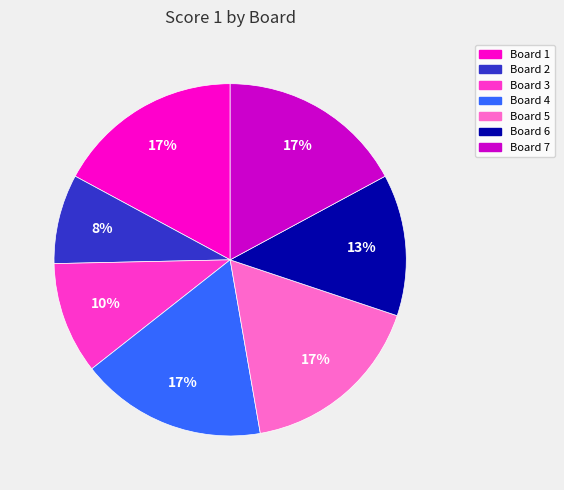

To the nearest percent, what is the combined percentage of Board 7 and Board 2?

25%